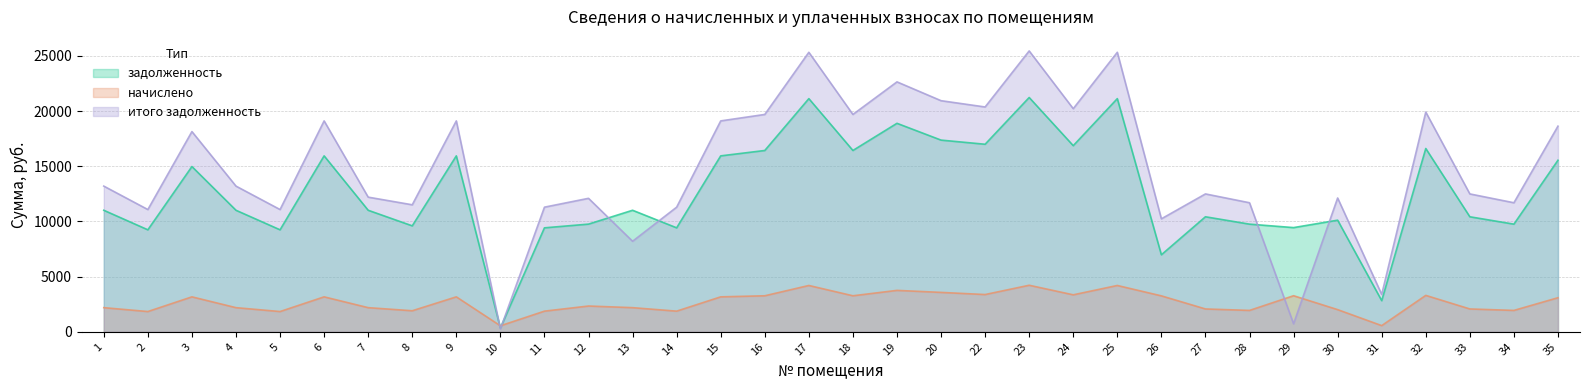

What is the minimum value for начислено?

546.0